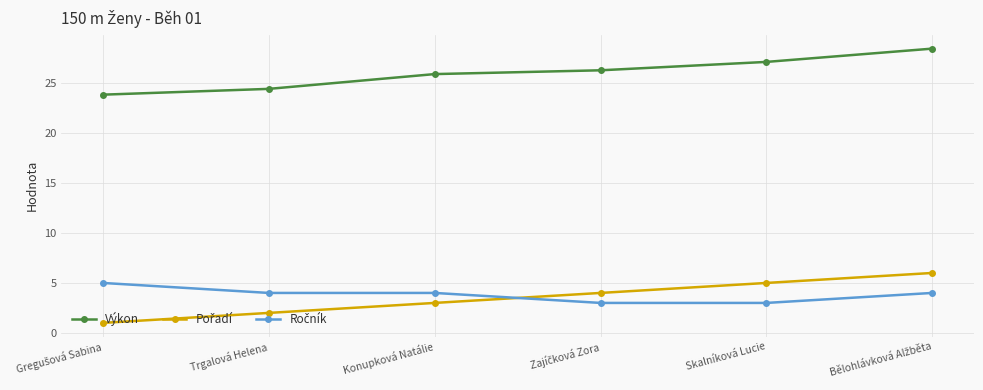

What is the difference between the highest and lowest values at Konupková Natálie?

22.9